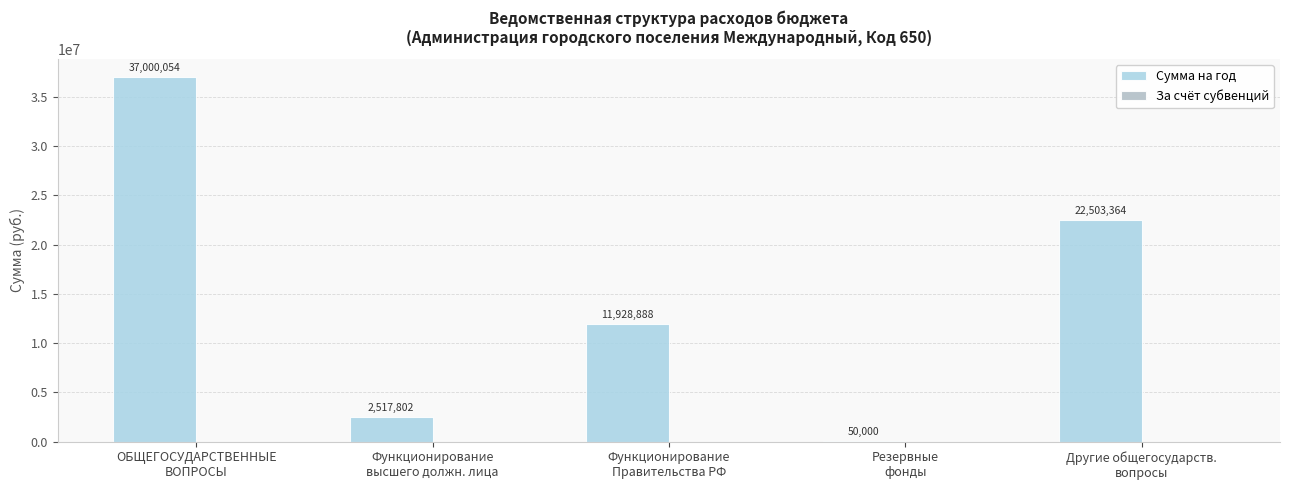

What is the greatest value displayed?

37000054.2